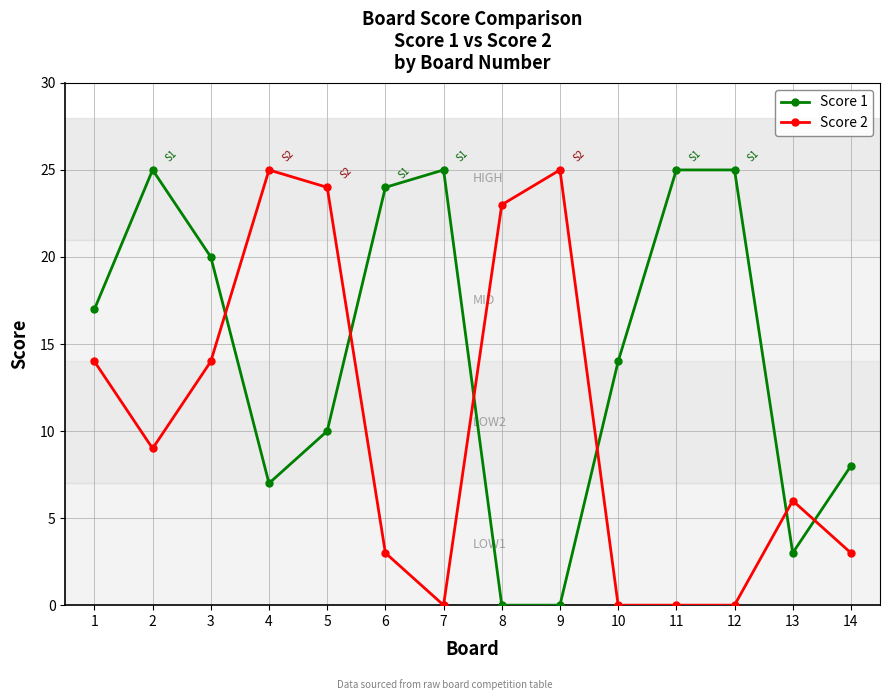

True or false: Score 2 has a value of -11 at 11.

False